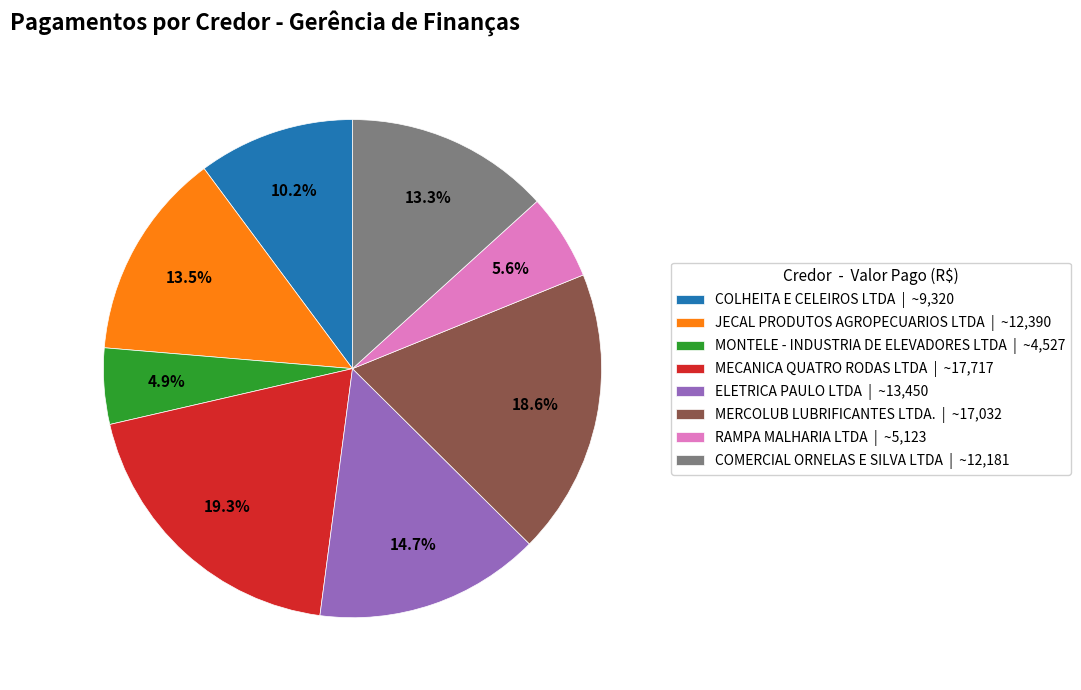

To the nearest percent, what is the average slice percentage?

12%